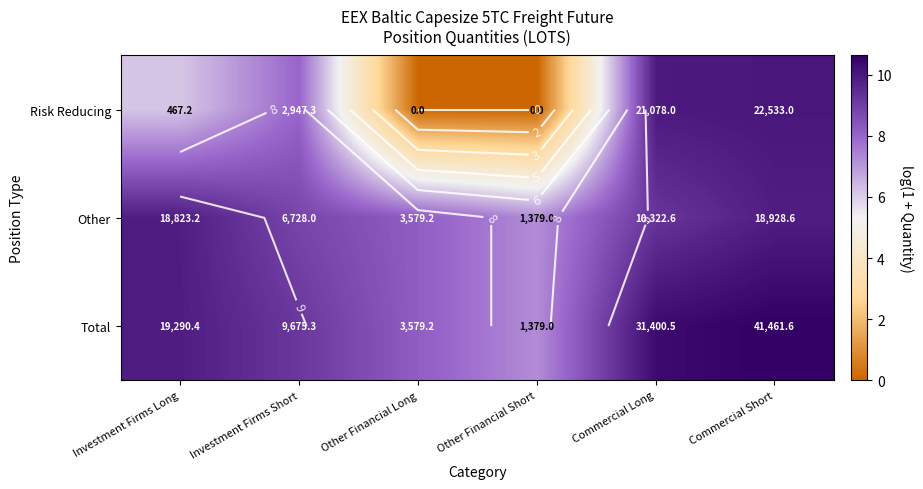

What is the average value of the Other series?

8.9